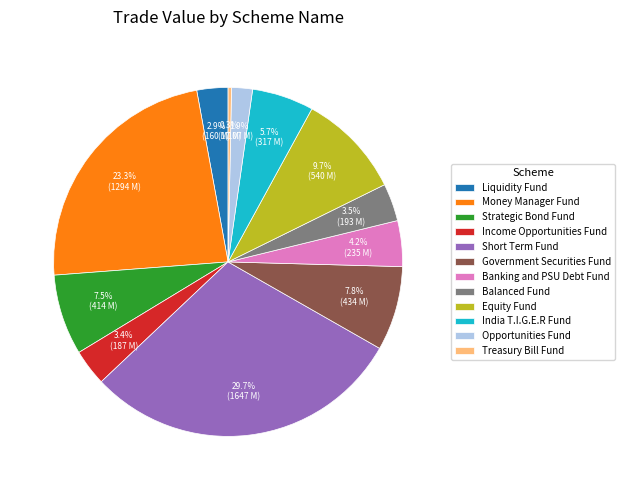

How many slices are in this pie chart?

12